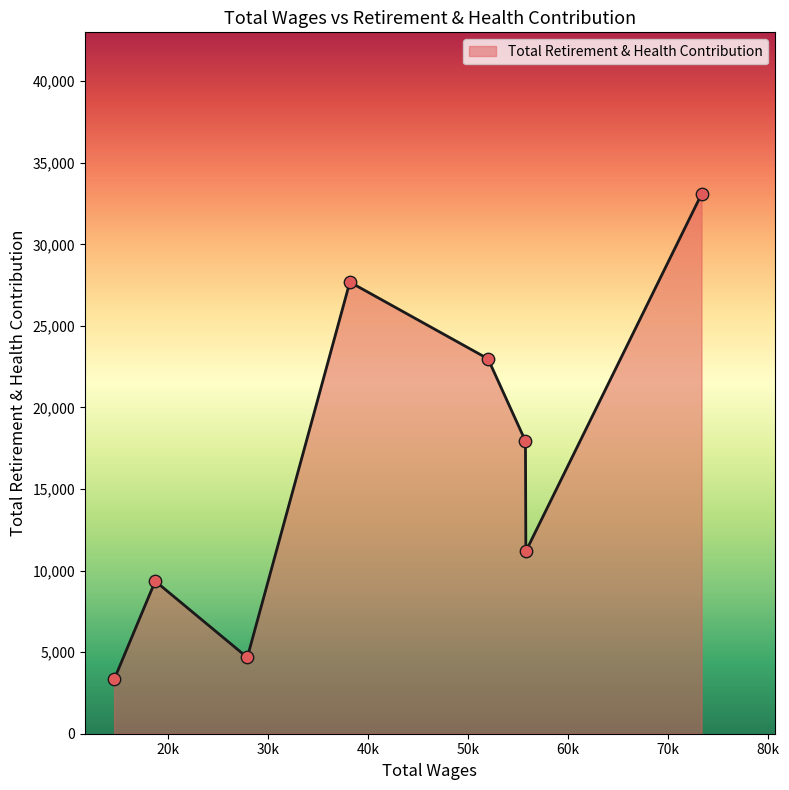

What is the difference between the second highest and minimum values?

24359